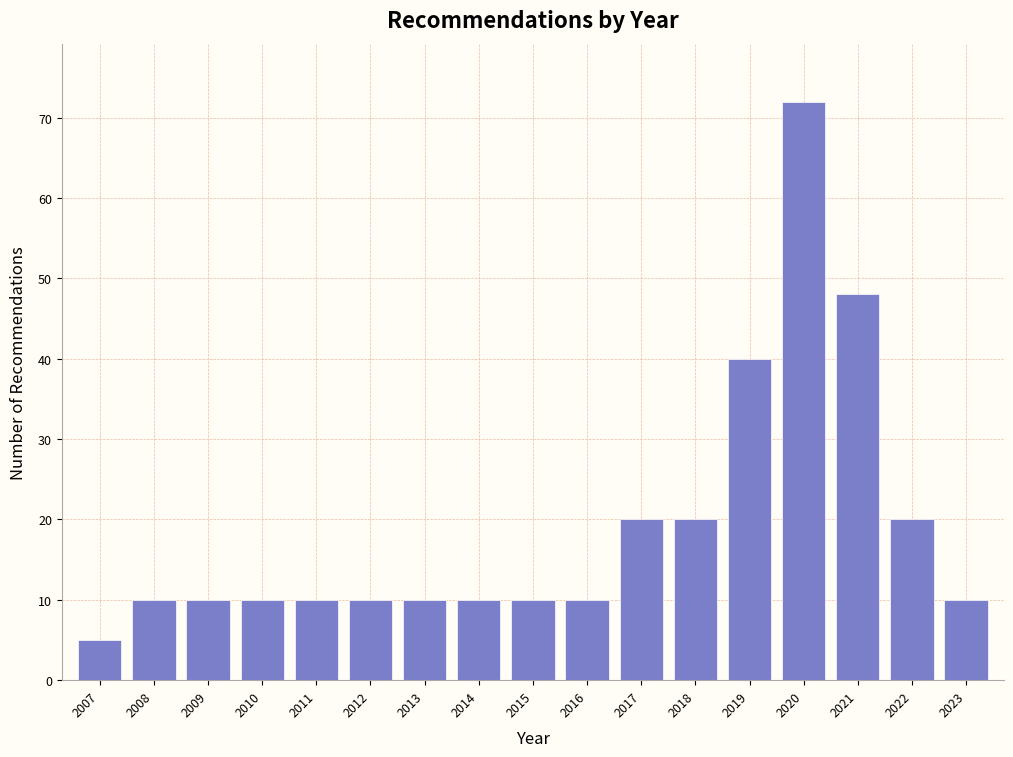

Reading right to left, what are all the values shown in this chart?

10	20	48	72	40	20	20	10	10	10	10	10	10	10	10	10	5